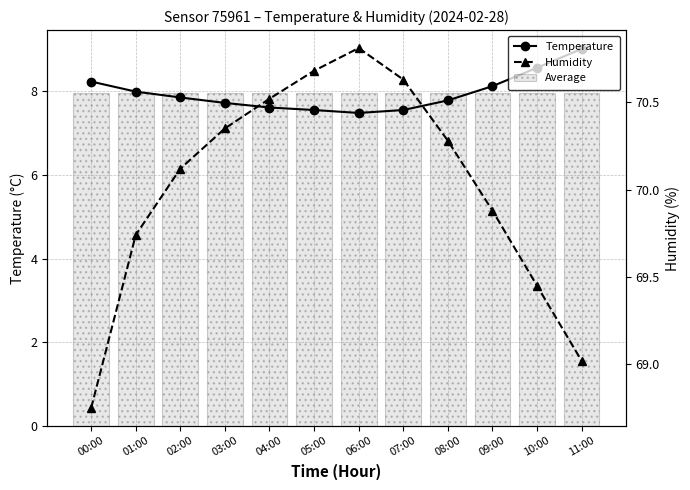

At how many categories does at least one series exceed 14?

12